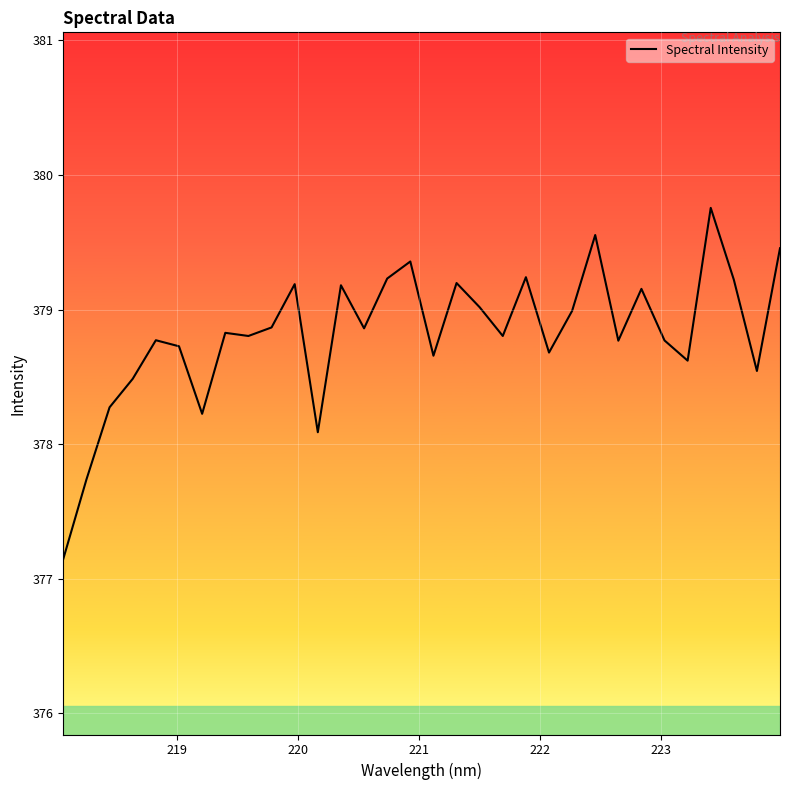

What is the maximum value shown in the chart?

379.8